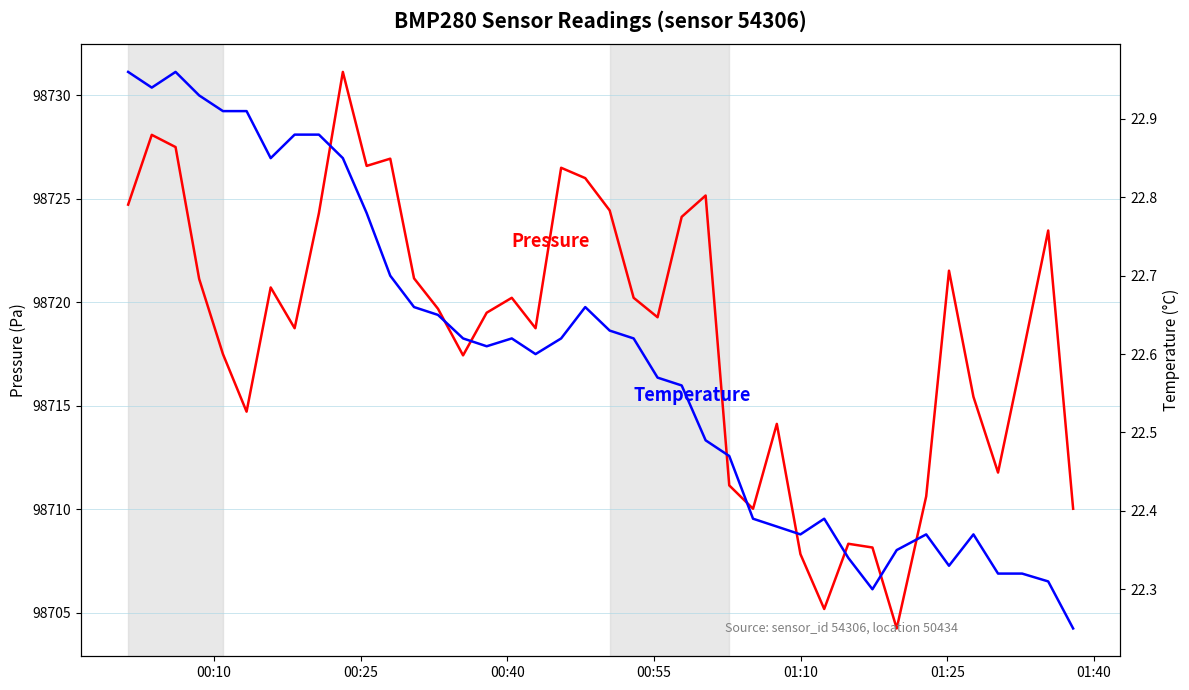

What is the highest value of the pressure series?

98731.1